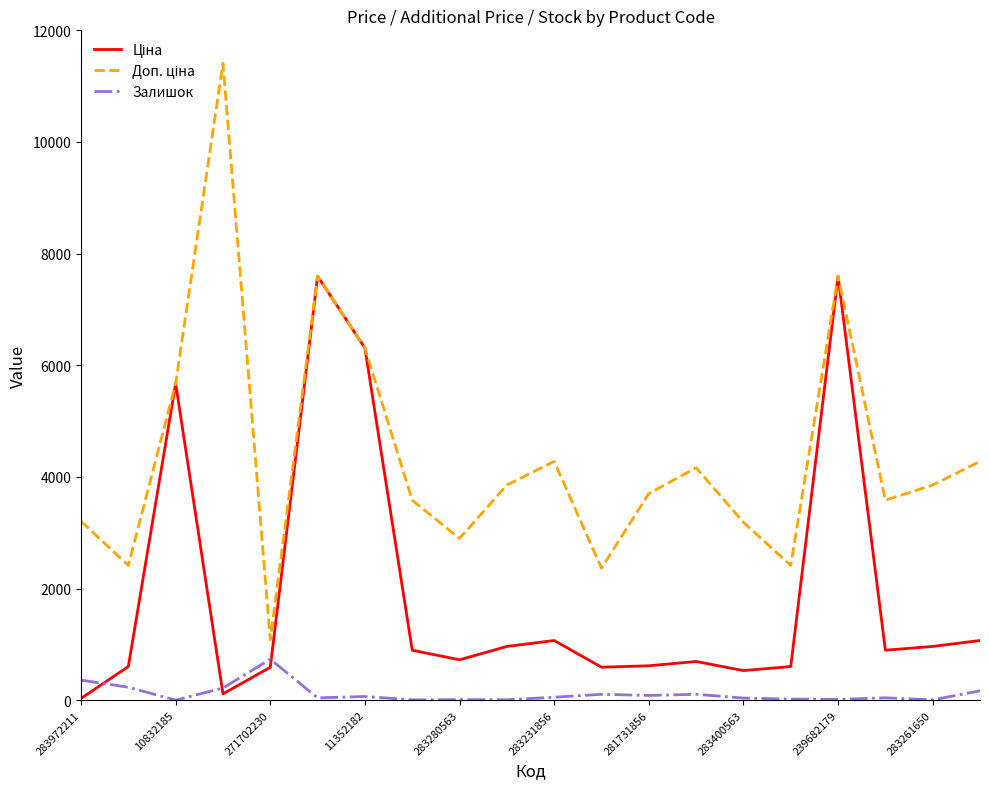

Reading right to left, list all the values displayed in this chart.

Ціна: 1069.8	963.5	895.9	7596.5	603.7	531.3	694.3	617.0	591.6	1069.8	963.5	724.5	895.9	6308.8	7596.5	589.9	114.1	5673.8	603.7	32.0
Доп. ціна: 4279.1	3854.0	3583.6	7596.5	2414.8	3187.6	4165.6	3701.9	2366.5	4279.1	3854.0	2897.8	3583.6	6308.8	7596.5	1081.7	11410.0	5673.8	2414.8	3205.0
Залишок: 169.0	6.0	43.0	15.0	21.0	39.0	106.0	86.0	106.0	54.0	8.0	11.0	7.0	67.0	42.0	735.0	218.0	2.0	233.0	360.0